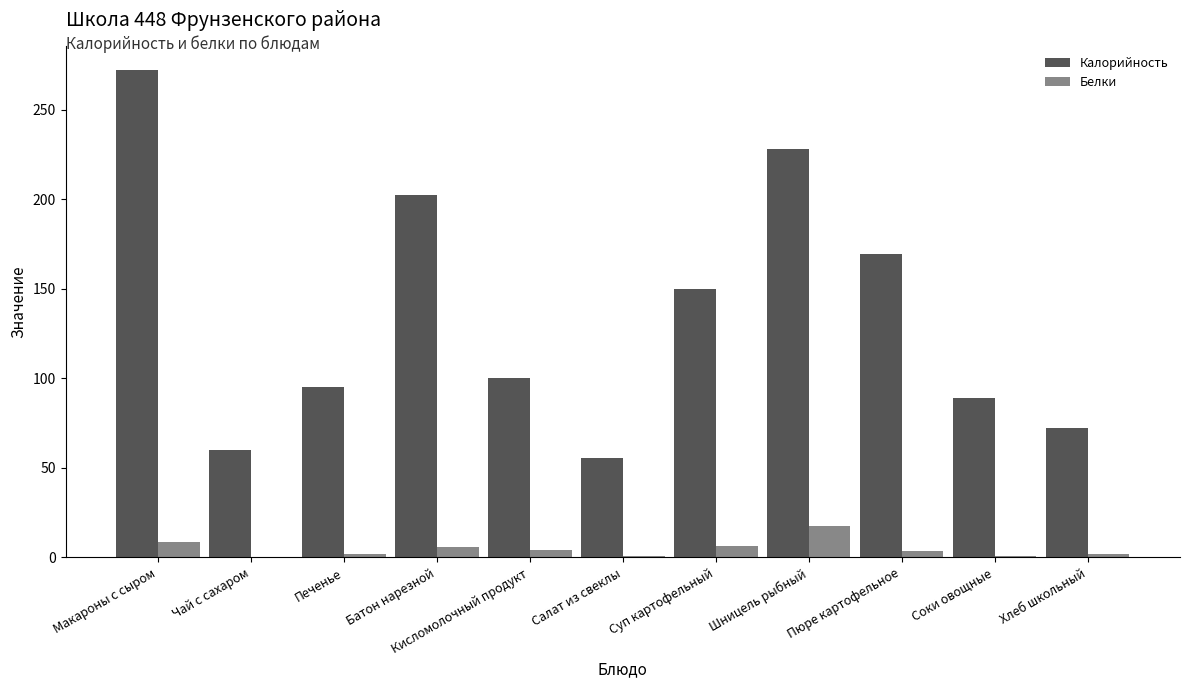

The value of Белки at Соки овощные is 1.0. True or false?

True